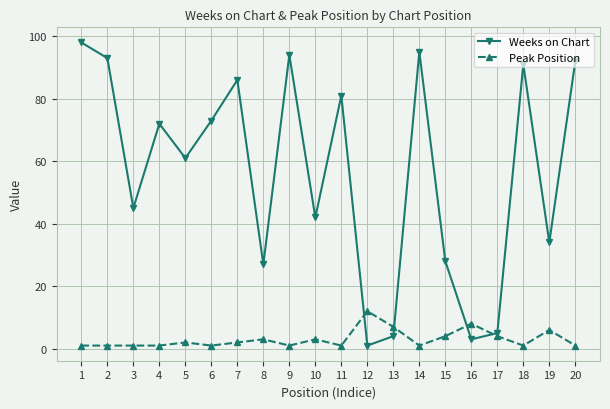

Which series has the largest total across all categories?

Weeks on Chart